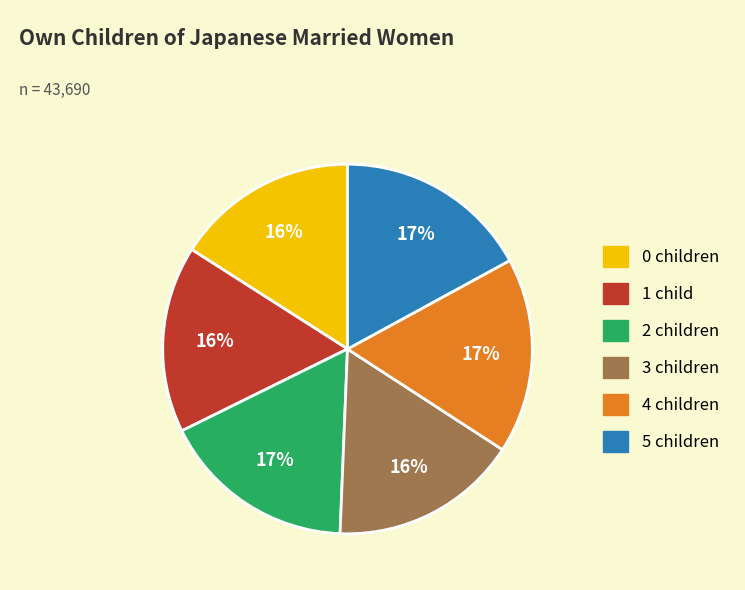

Is there any slice that represents more than half of the pie?

No